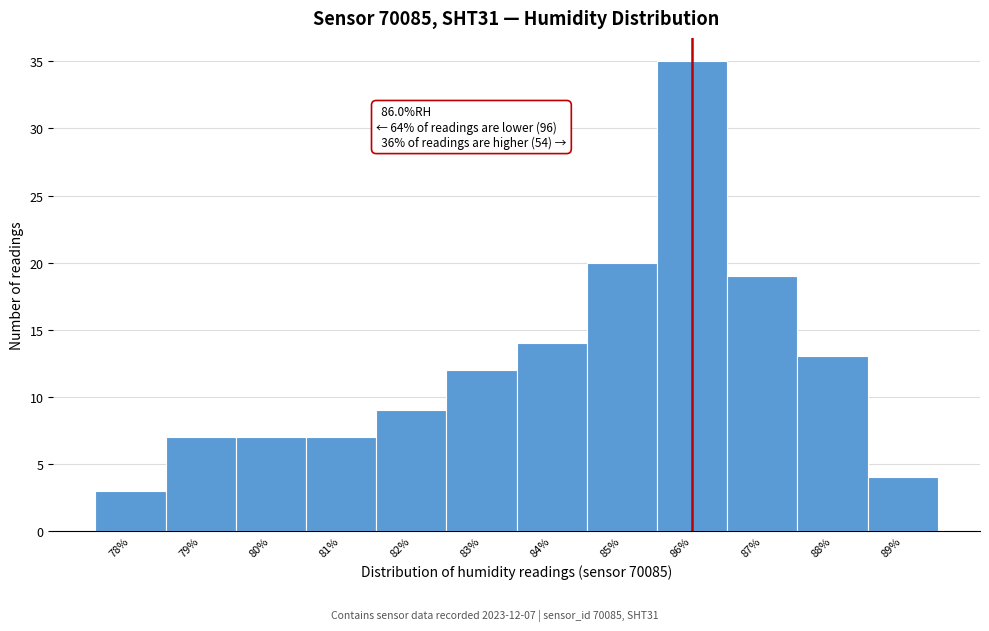

Over which range of the x-axis is the bar tallest?

85.5 to 86.5